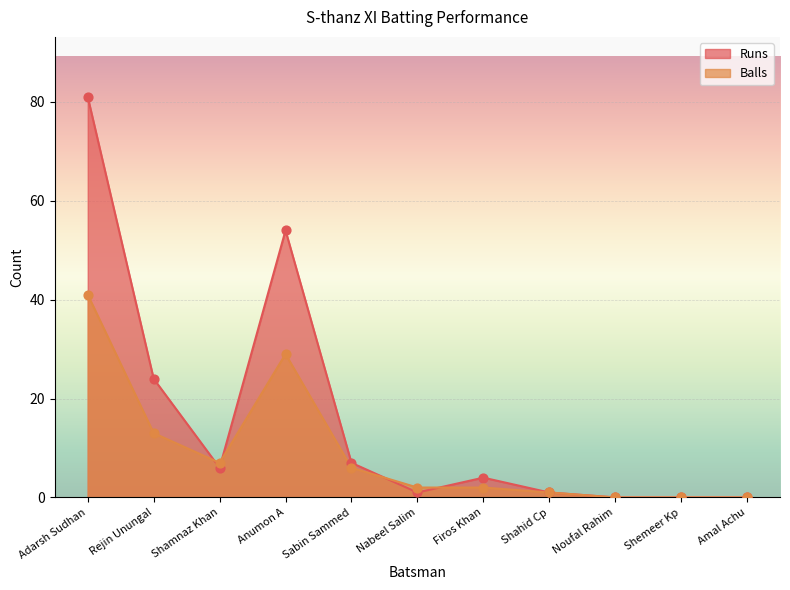

At which category is the sum across all series the highest?

Adarsh Sudhan